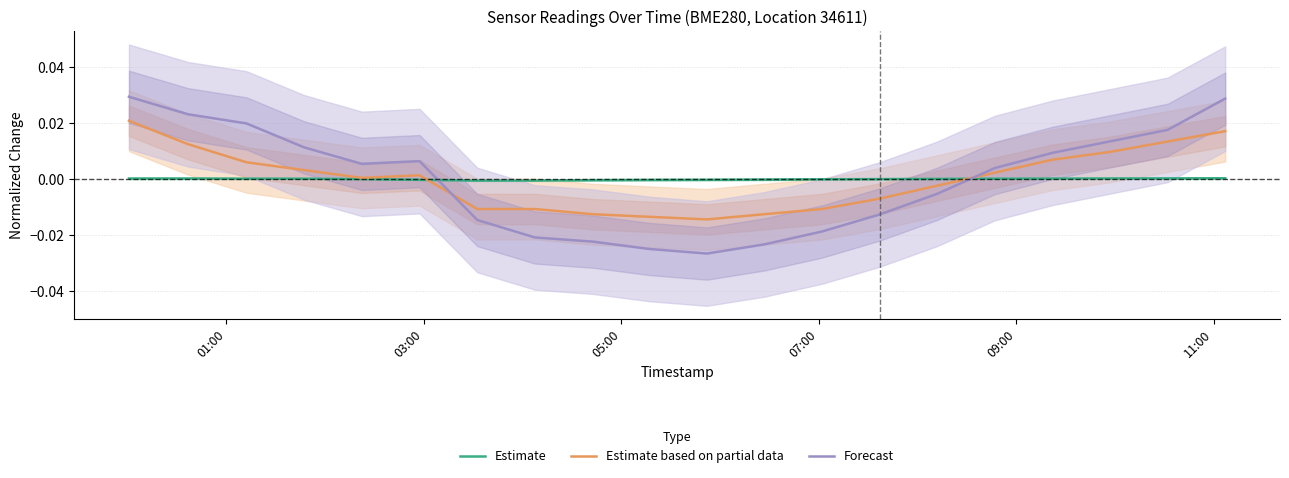

What are all the series names shown in the legend?

Estimate, Estimate based on partial data, Forecast